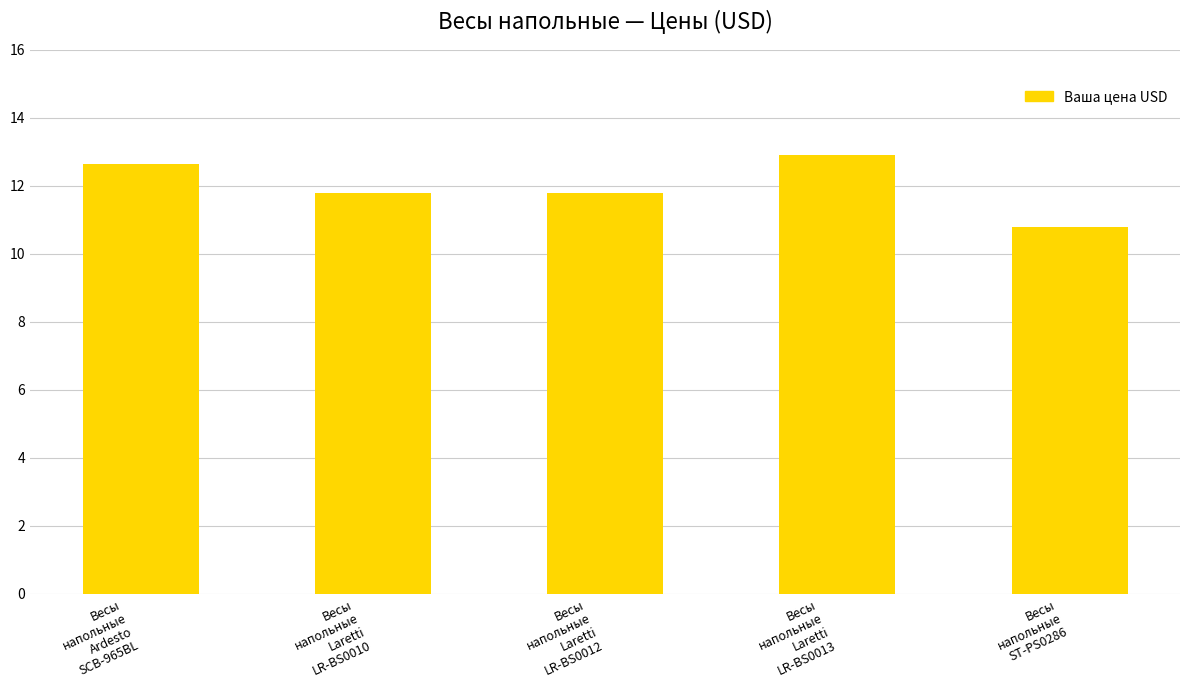

Does the chart contain stacked bars?

No